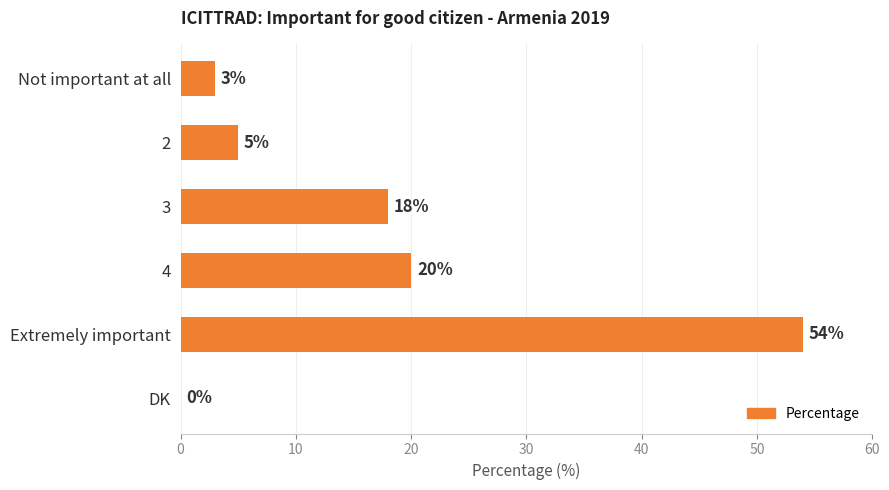

Which has a higher value, 2 or 4?

4